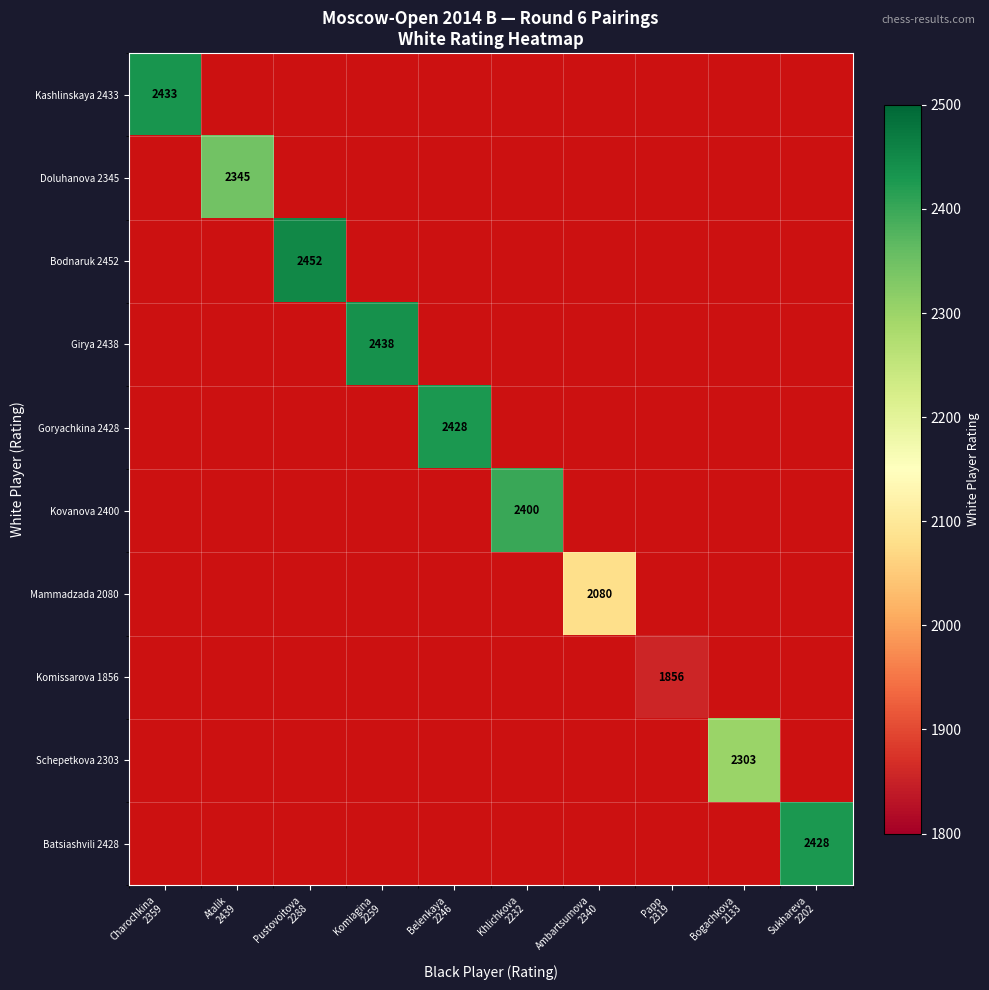

Which series has the largest range (max minus min)?

Bodnaruk 2452